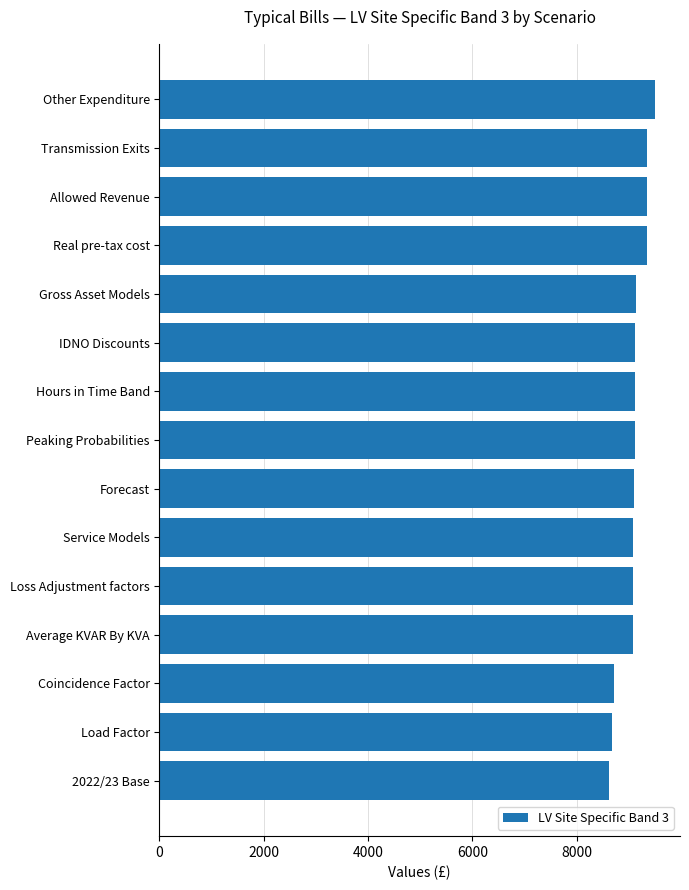

How many data points are less than 9124?

7